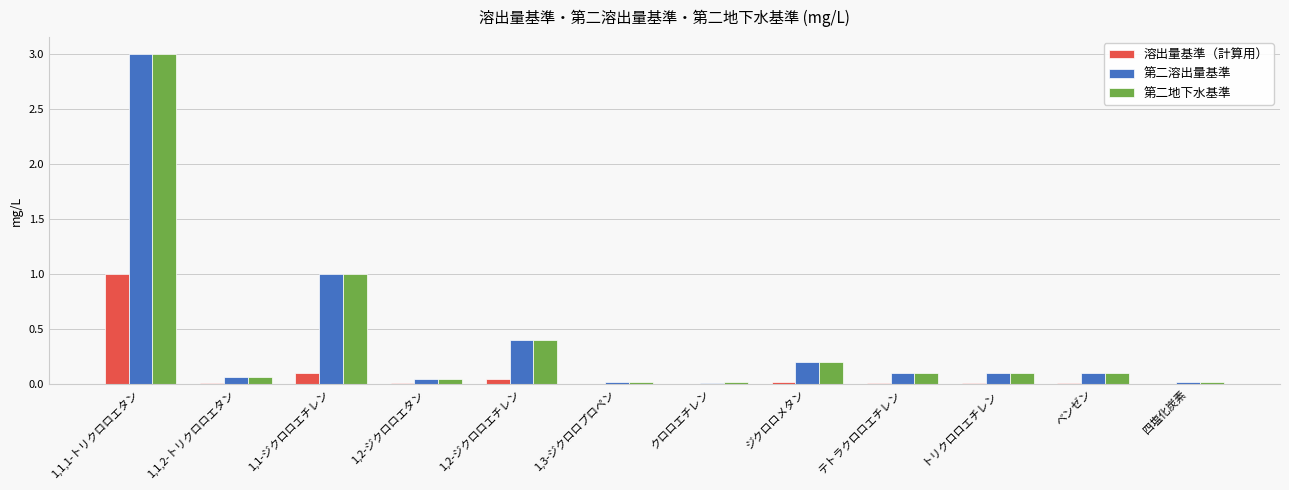

What is the sum of all 第二地下水基準 values?

5.1